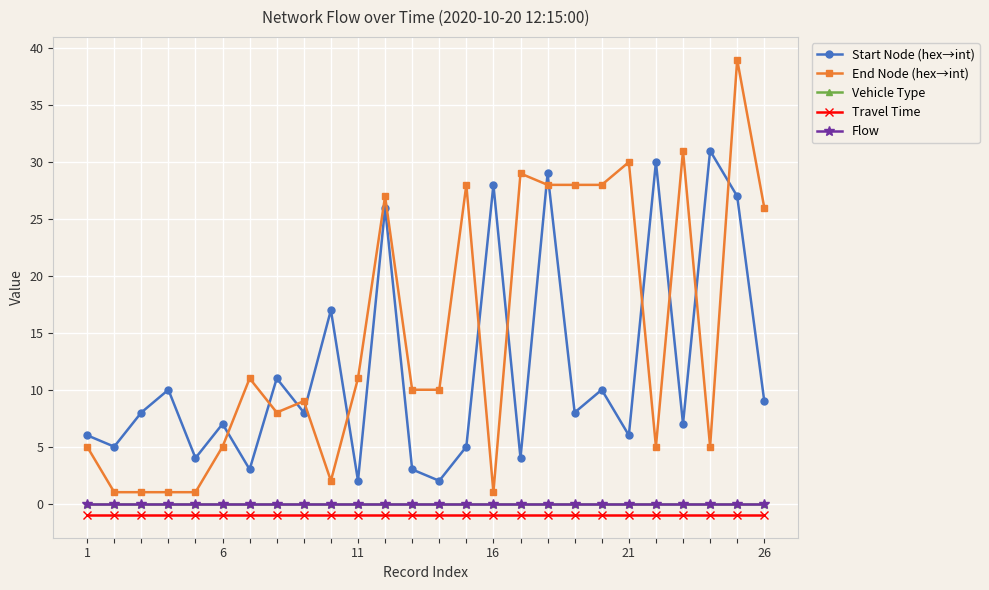

Does the chart have visible grid lines?

Yes